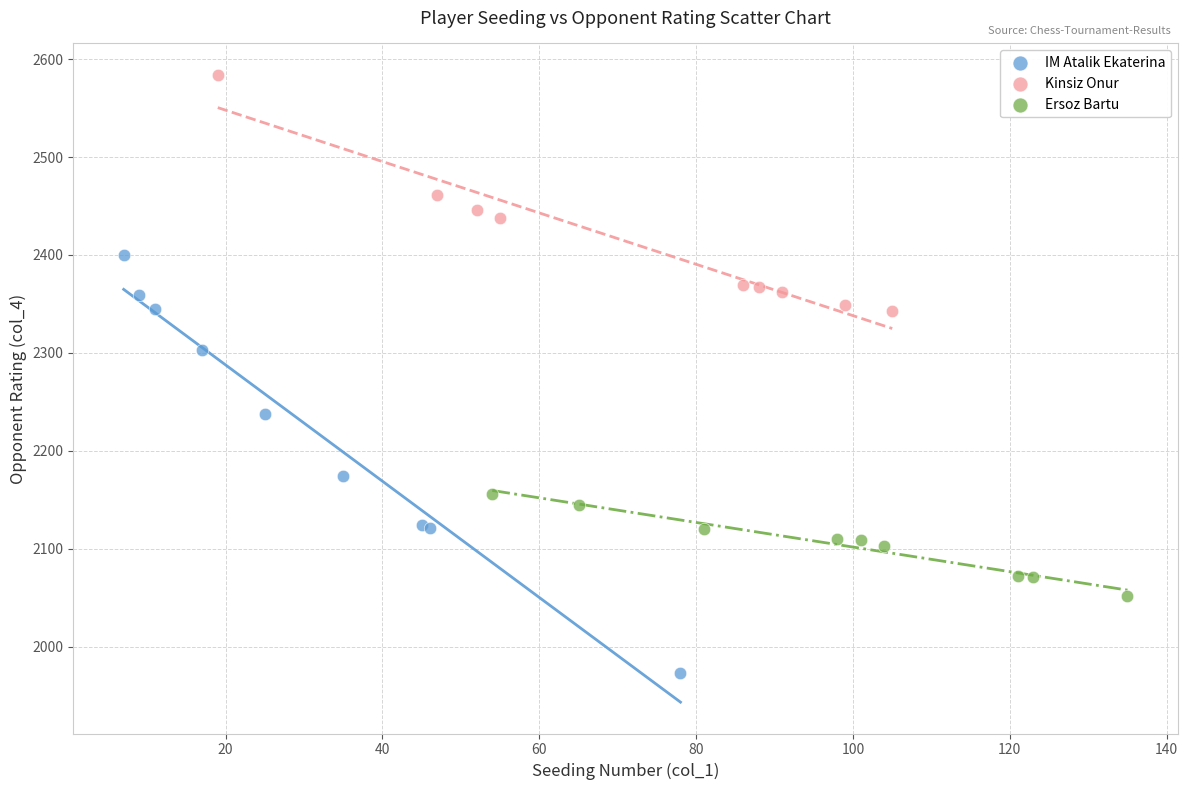

Which series contains the highest Y value?

Kinsiz Onur